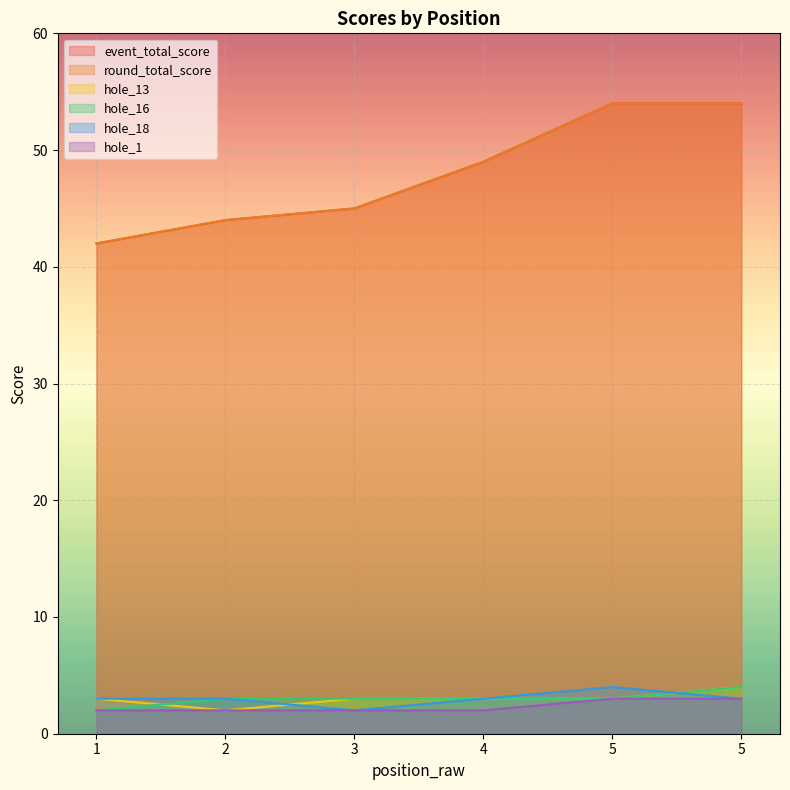

Reading left to right, list all the values displayed in this chart.

event_total_score: 1=42	2=44	3=45	4=49	5=54	5=54
round_total_score: 1=42	2=44	3=45	4=49	5=54	5=54
hole_13: 1=3	2=2	3=3	4=3	5=3	5=4
hole_16: 1=2	2=3	3=3	4=3	5=3	5=4
hole_18: 1=3	2=3	3=2	4=3	5=4	5=3
hole_1: 1=2	2=2	3=2	4=2	5=3	5=3